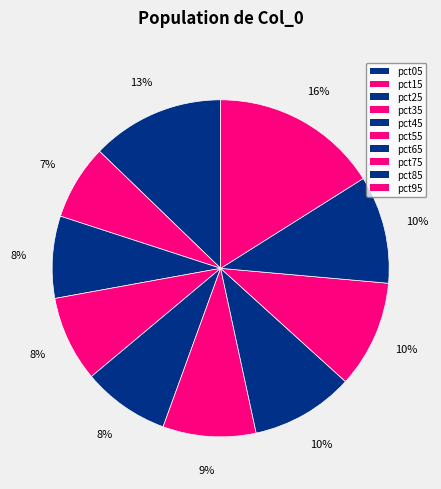

Count the number of slices in the pie.

10